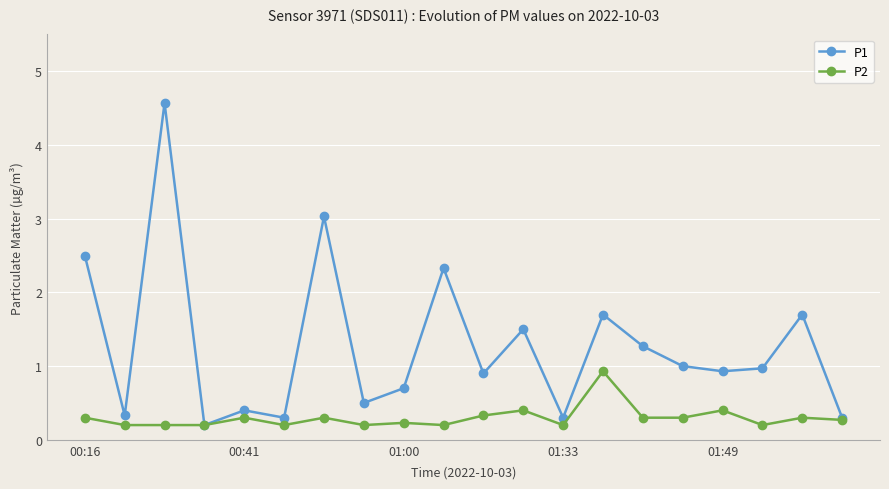

What is the maximum value for P2?

0.9